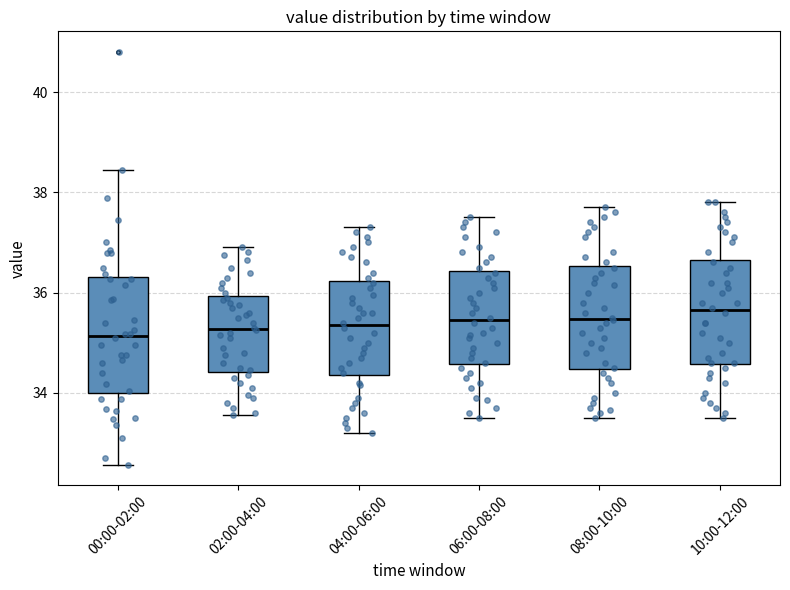

Where does the median line of the box for 08:00-10:00 sit on the y-axis? The values are not printed on the chart, so give them approximately, as read against the axis.

35.4